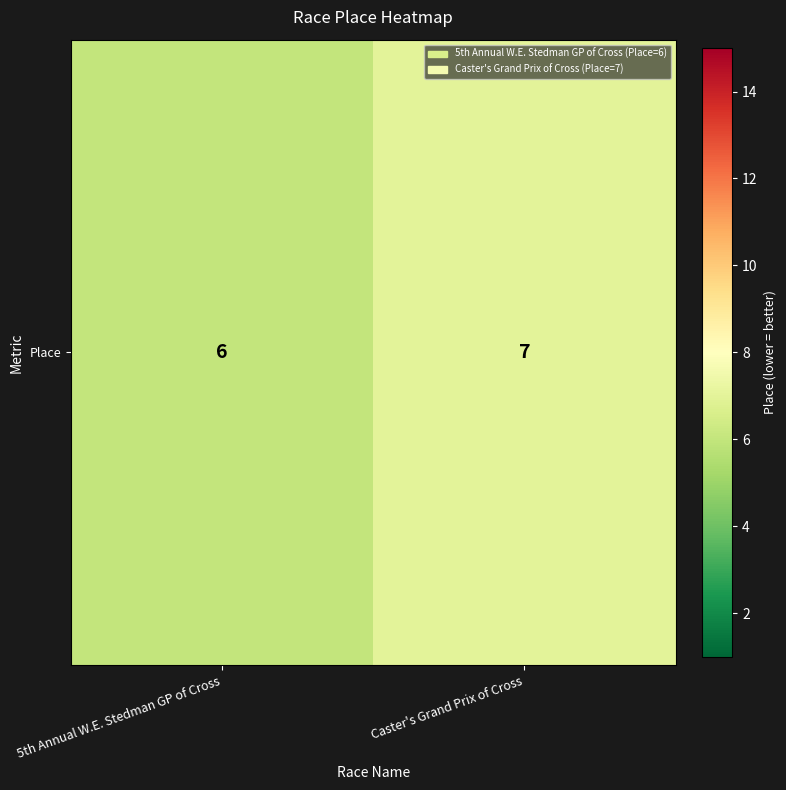

What is the greatest value displayed?

7